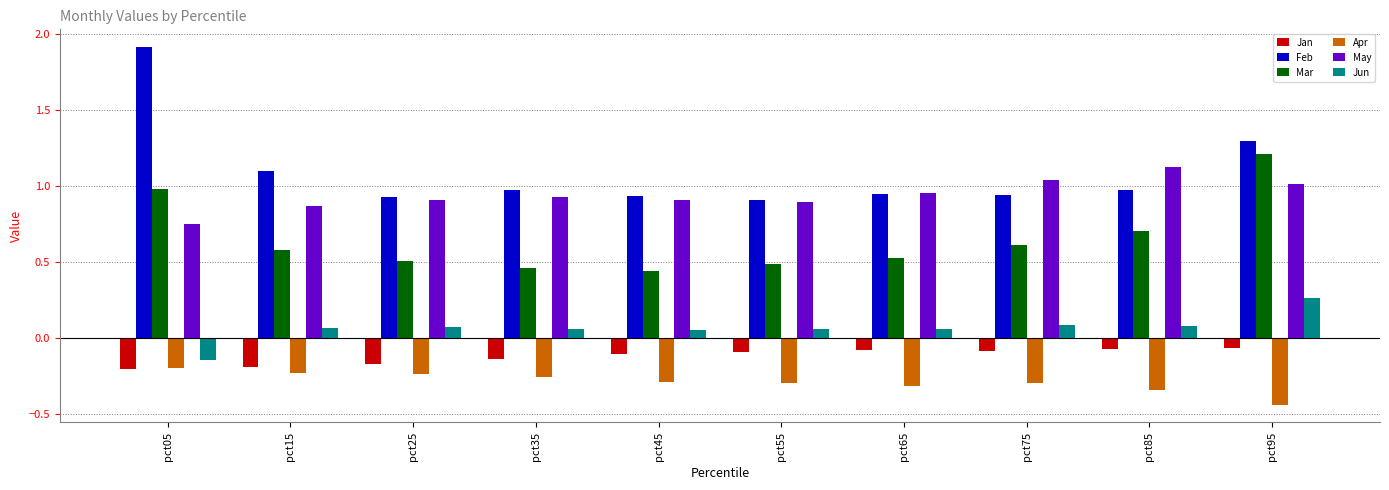

What is the difference between the highest and lowest values at pct25?

1.2